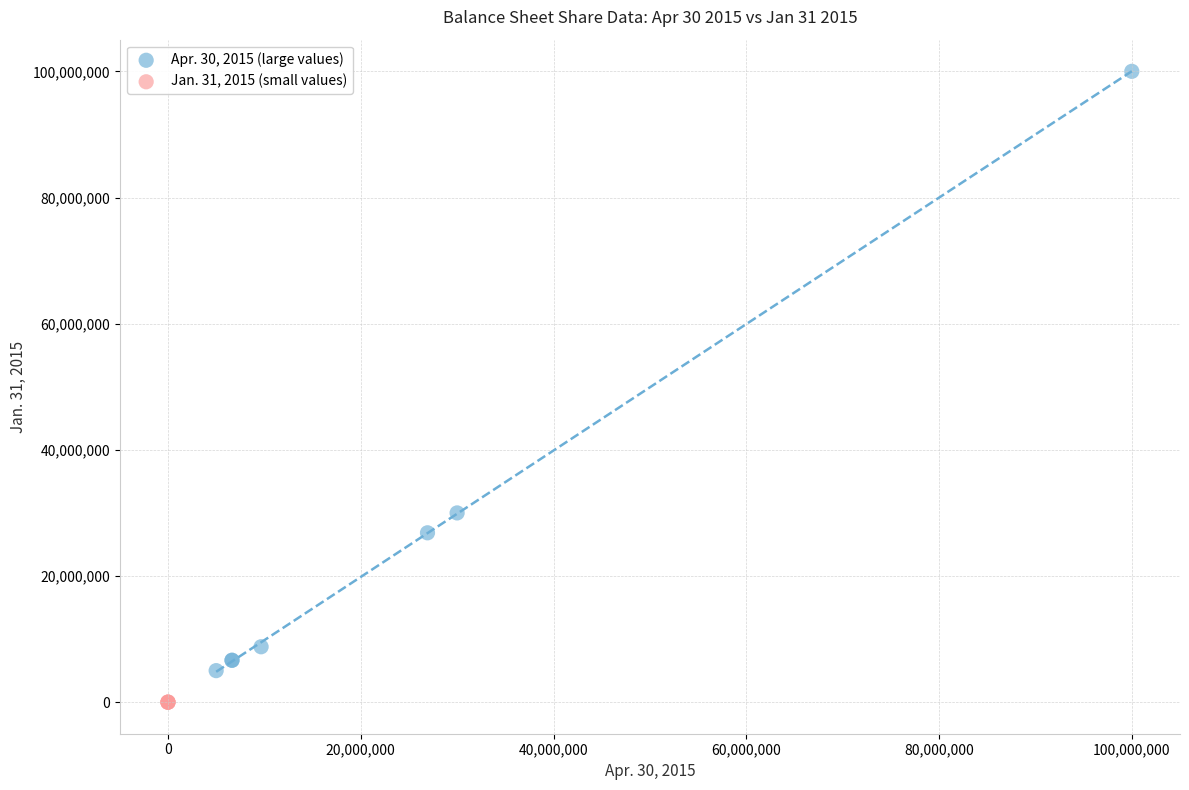

Which series contains the lowest Y value?

Jan. 31, 2015 (small values)